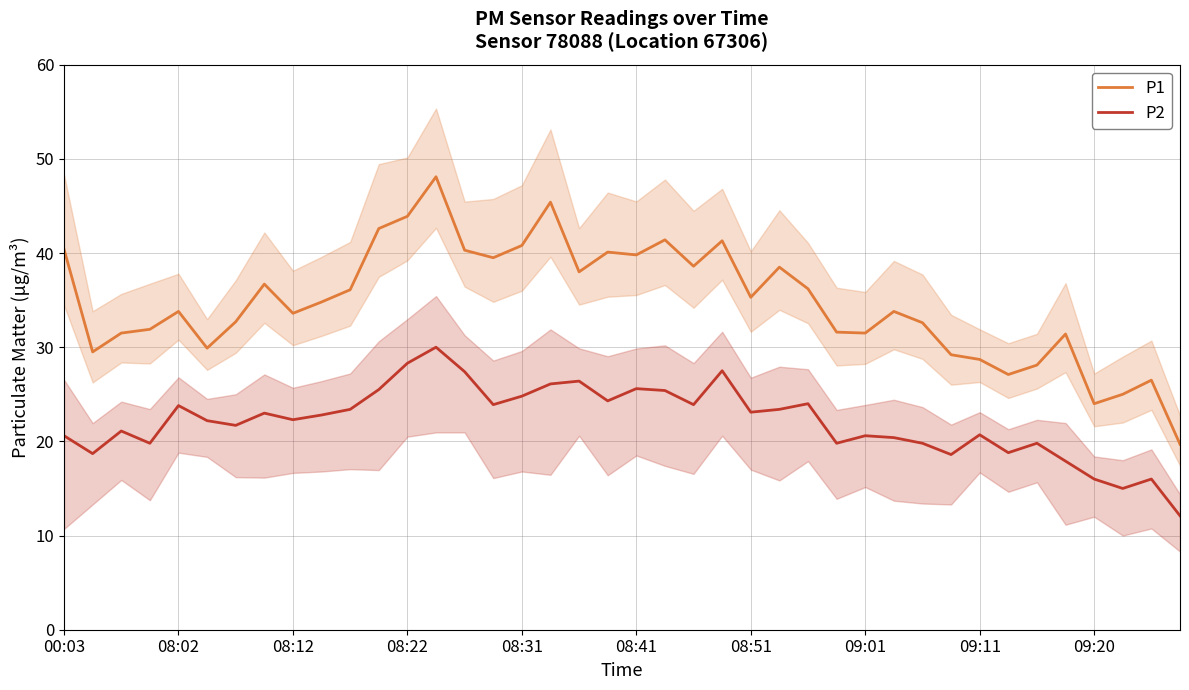

Which series has the largest range (max minus min)?

P1